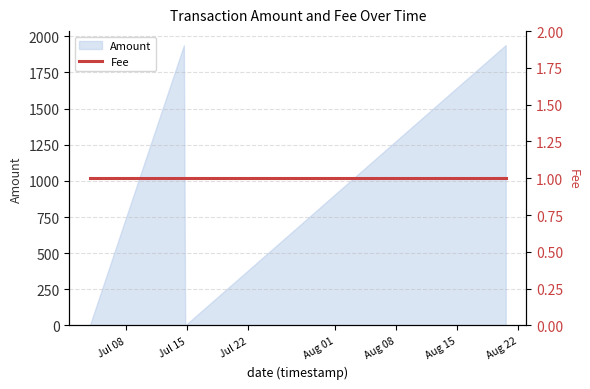

True or false: Amount has more than 1 interior local peaks.

False